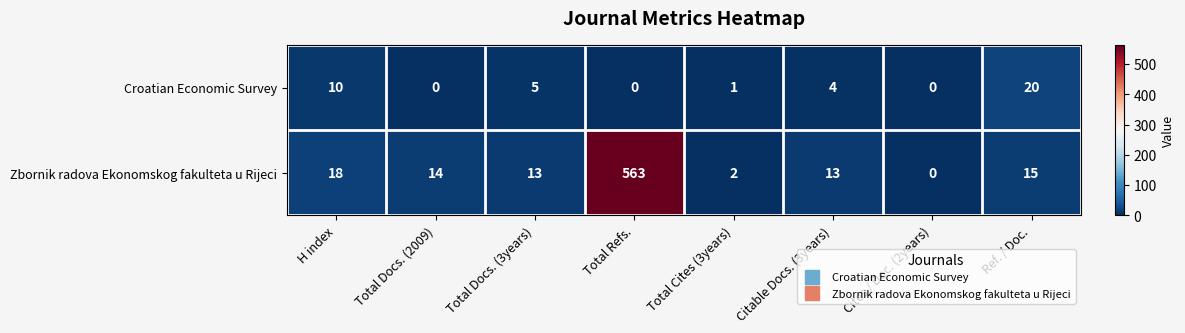

How many categories are shown in the chart?

8